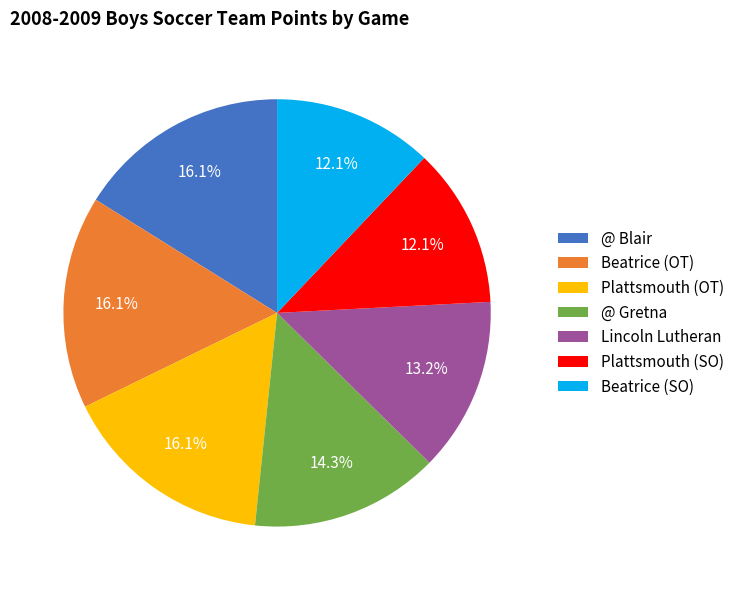

What percentage is the Beatrice (OT) slice, to the nearest percent?

16%